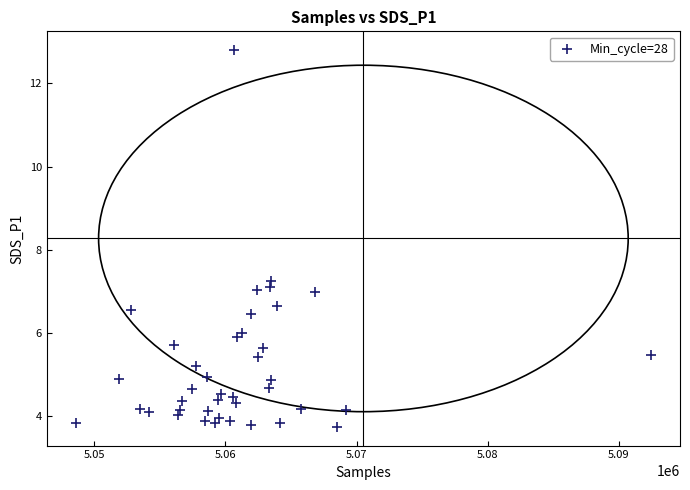

What is the range of X values (max minus min)?

43874.0